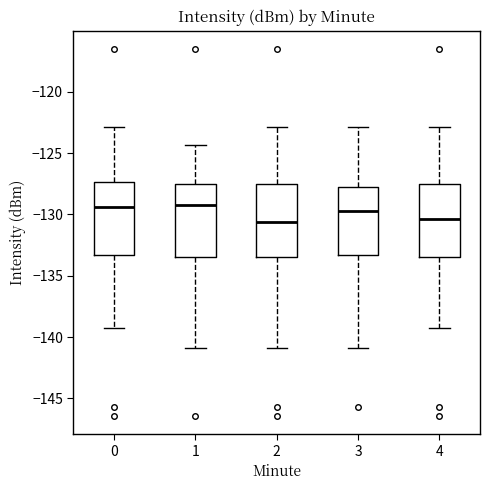

Reading left to right, transcribe this box plot: for each box, give where its median line is, the range the box spans, and where its two whiskers end, as read against the y-axis. The values are not printed on the chart, so give them approximately, as read against the axis.

0: median -129.5, box -133.5 to -127.5, whiskers -139.5 to -123.0
1: median -129.0, box -133.5 to -127.5, whiskers -141.0 to -124.5
2: median -130.5, box -133.5 to -127.5, whiskers -141.0 to -123.0
3: median -129.5, box -133.5 to -128.0, whiskers -141.0 to -123.0
4: median -130.5, box -133.5 to -127.5, whiskers -139.5 to -123.0